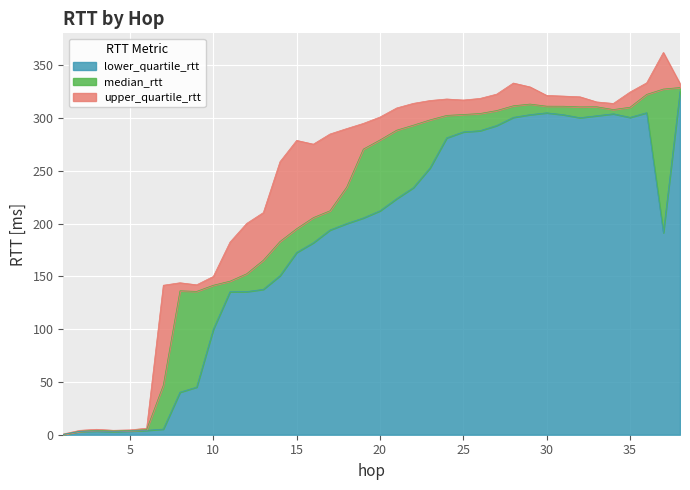

What is the approximate value of median_rtt at 36?

322.5